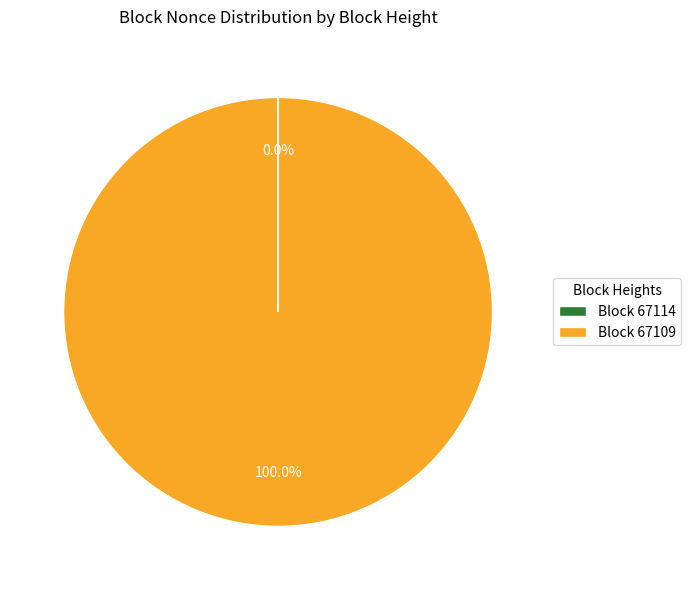

Which category has the biggest portion of the pie?

Block 67109